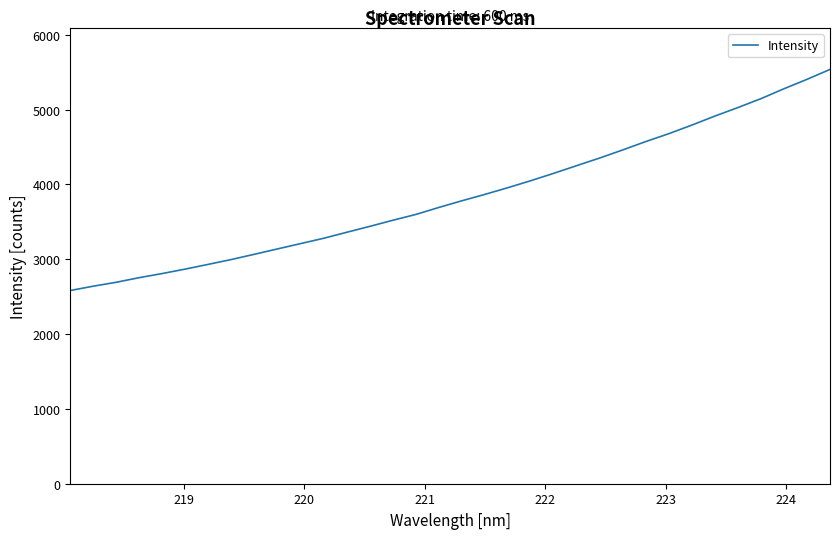

What is the difference between the maximum and minimum values?

2955.0